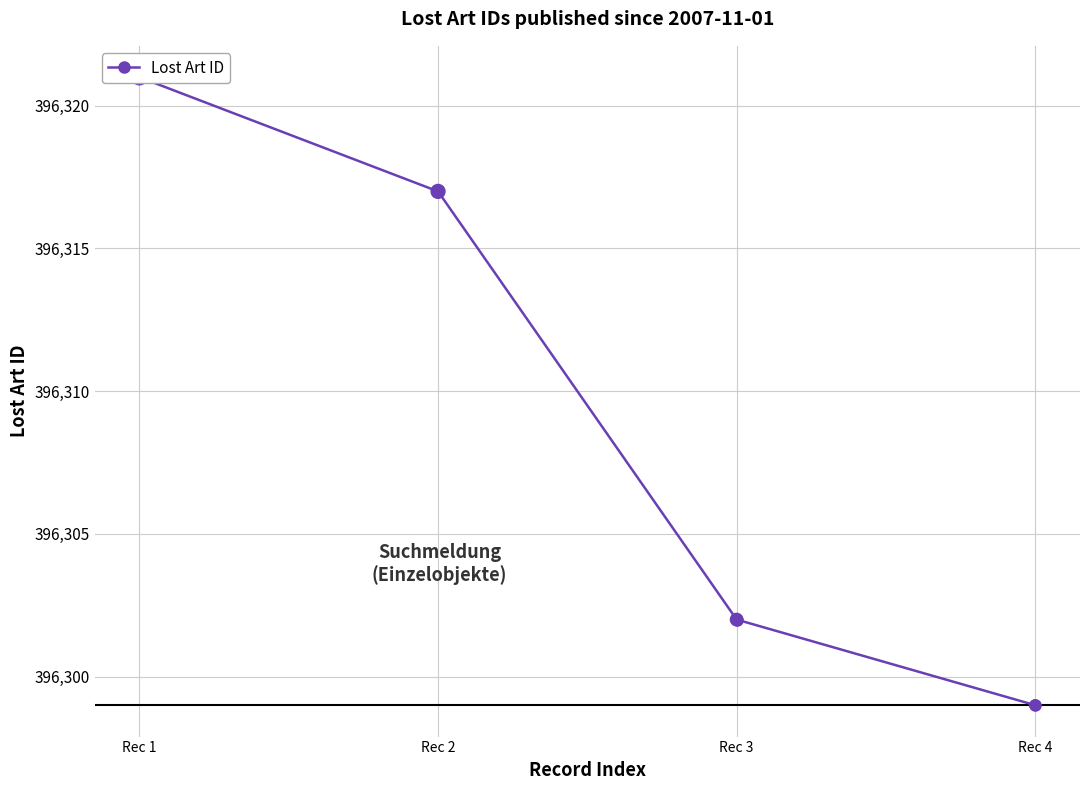

Between Rec 3 and Rec 1, which is larger?

Rec 1